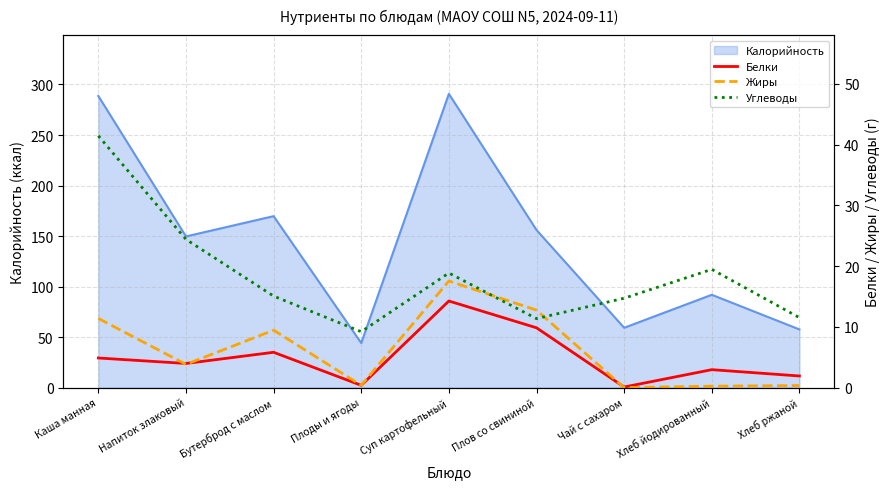

At which category does the chart reach its peak across all series?

Каша манная